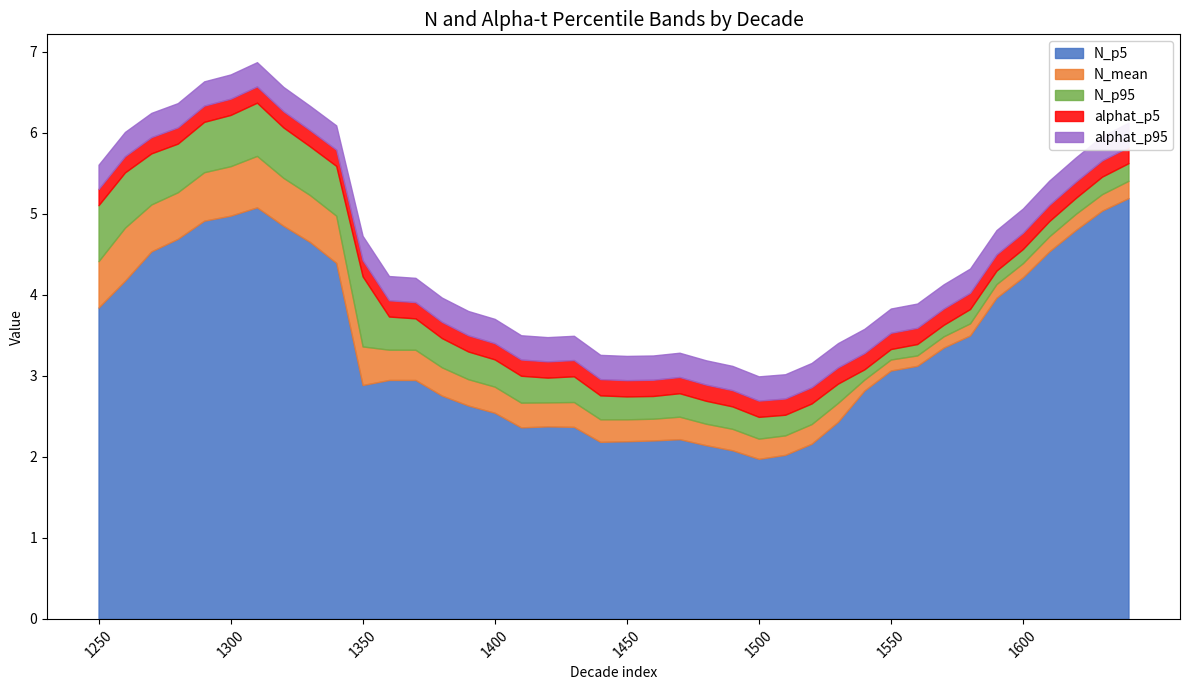

What is the maximum value for N_p5?

5.2